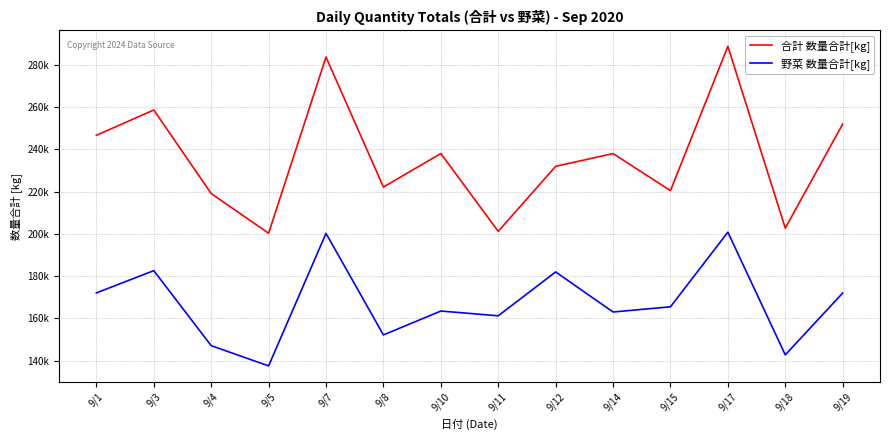

Does the chart have visible grid lines?

Yes